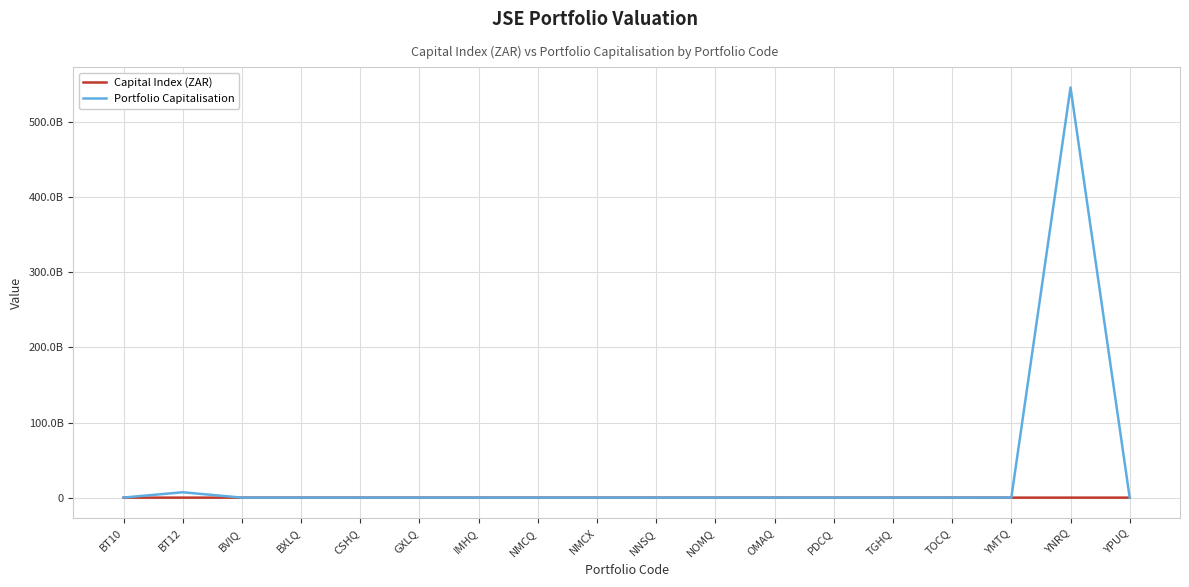

True or false: Capital Index (ZAR) has a value of 13326.0 at TOCQ.

False